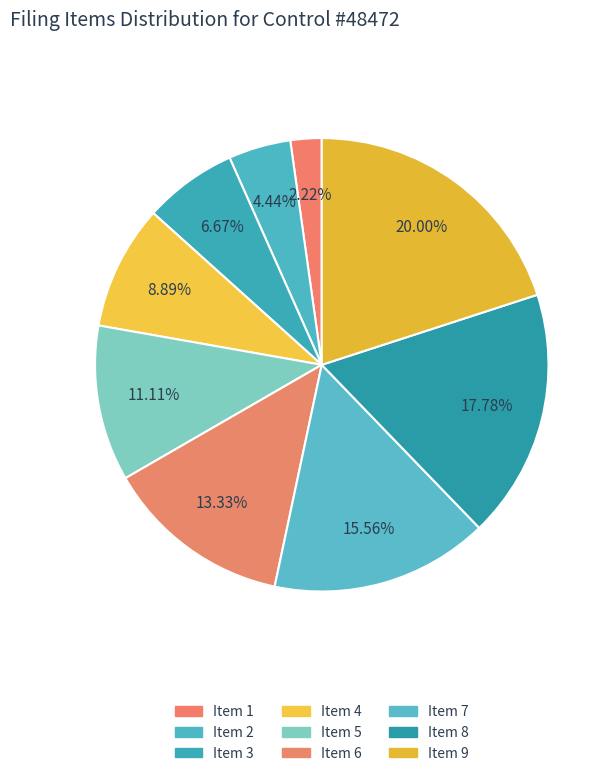

Count the number of slices in the pie.

9